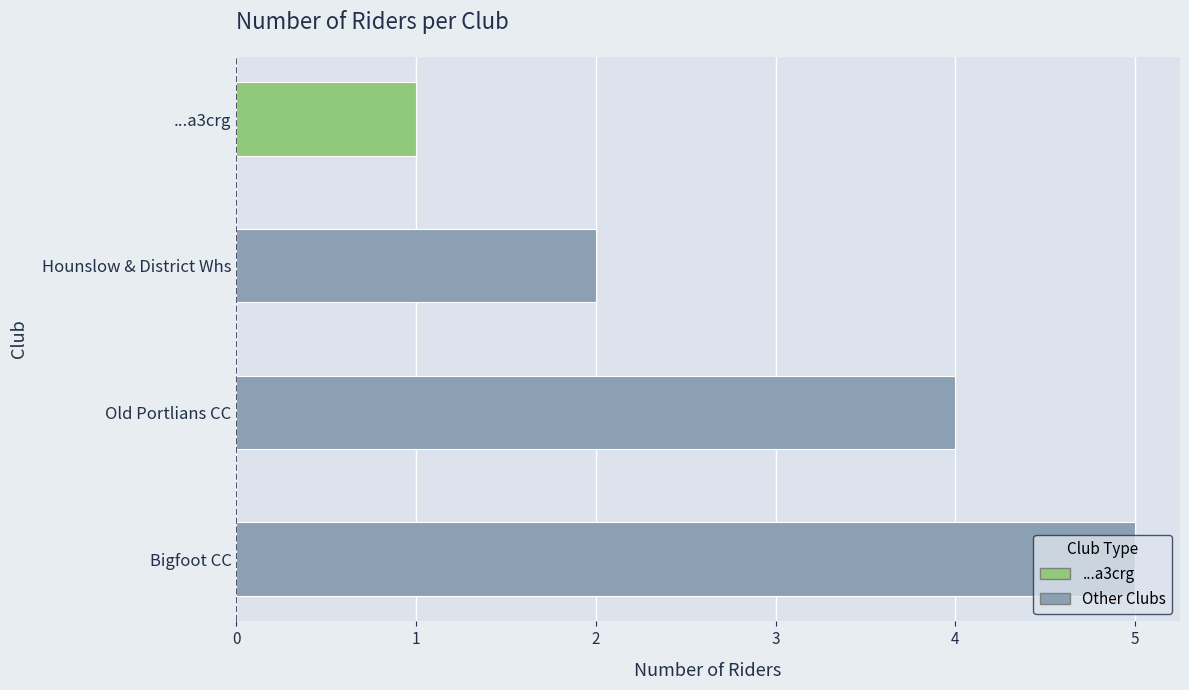

The chart shows a value of 5 at Bigfoot CC. True or false?

True